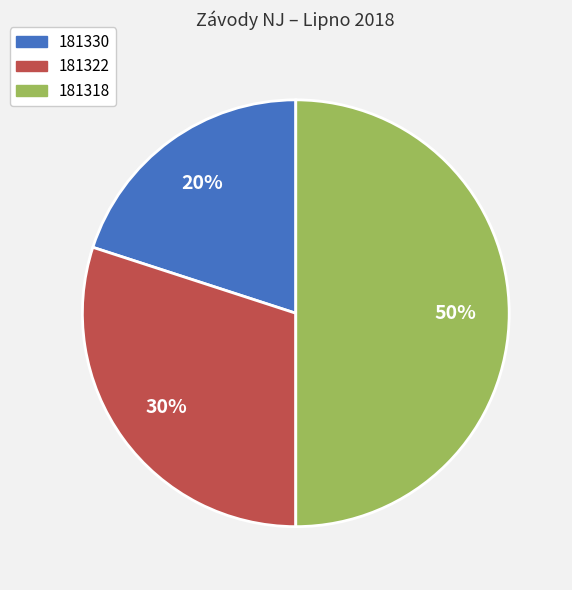

Is the sum of 181318 and 181322 greater than half?

Yes